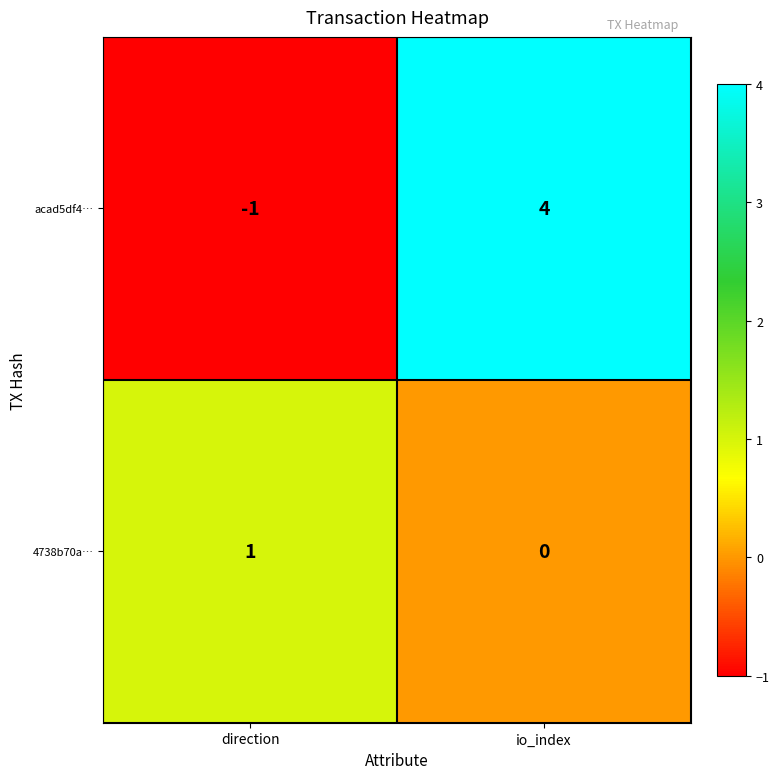

What is the difference between the acad5df4… values at direction and io_index?

5